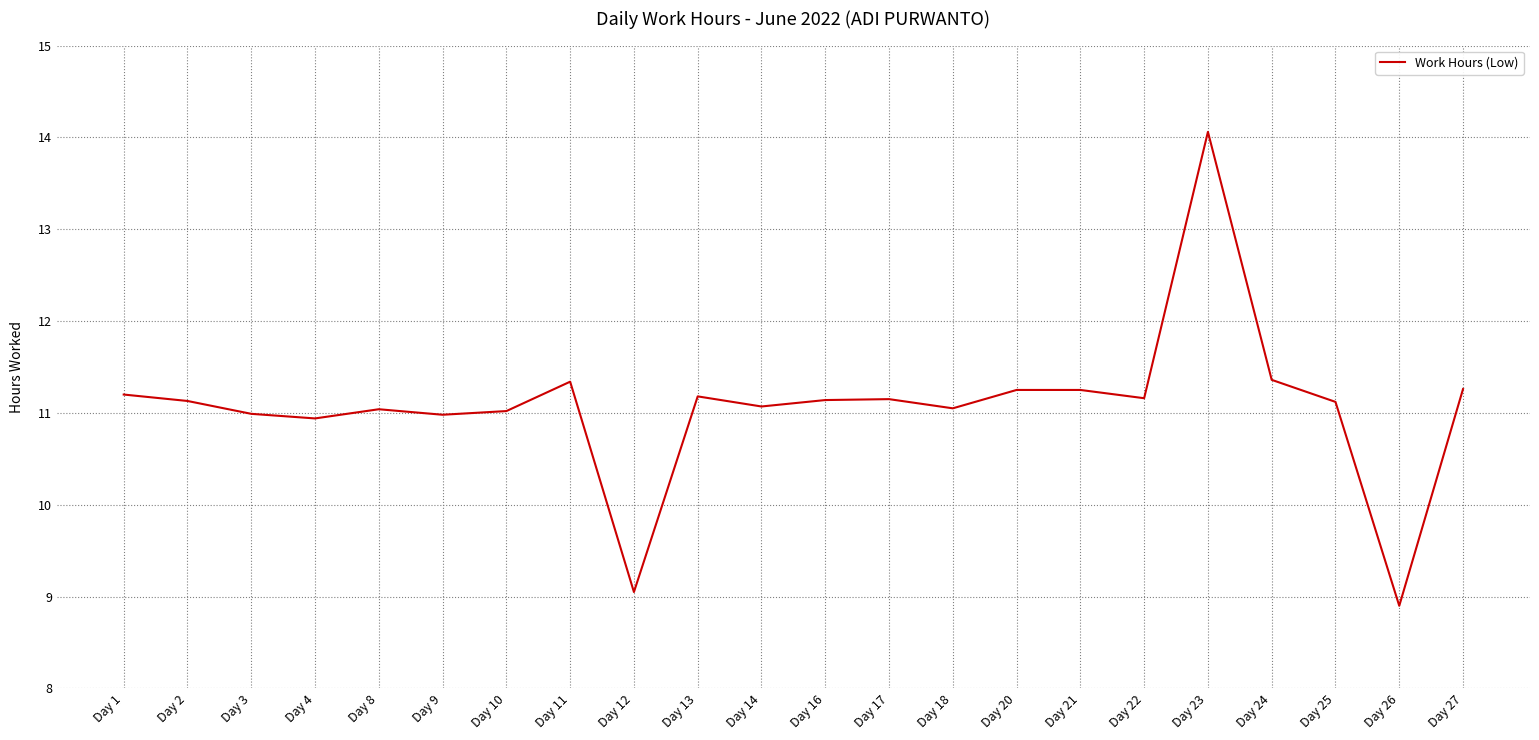

Does the chart have visible grid lines?

Yes